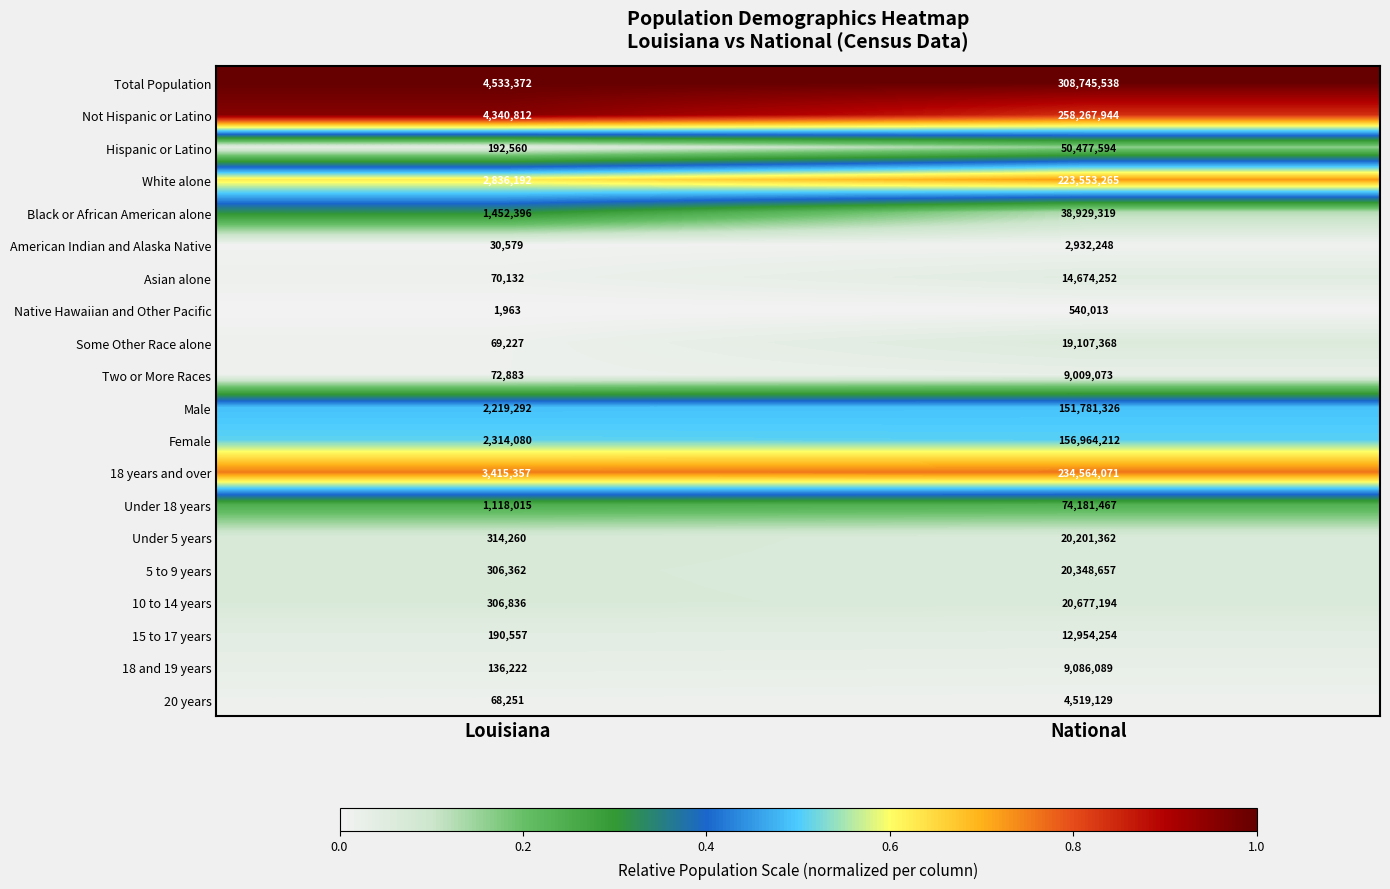

List the series in order of their peak value, lowest first.

Native Hawaiian and Other Pacific, American Indian and Alaska Native, 20 years, Two or More Races, 18 and 19 years, 15 to 17 years, Asian alone, Some Other Race alone, Under 5 years, 5 to 9 years, 10 to 14 years, Black or African American alone, Hispanic or Latino, Under 18 years, Male, Female, White alone, 18 years and over, Not Hispanic or Latino, Total Population